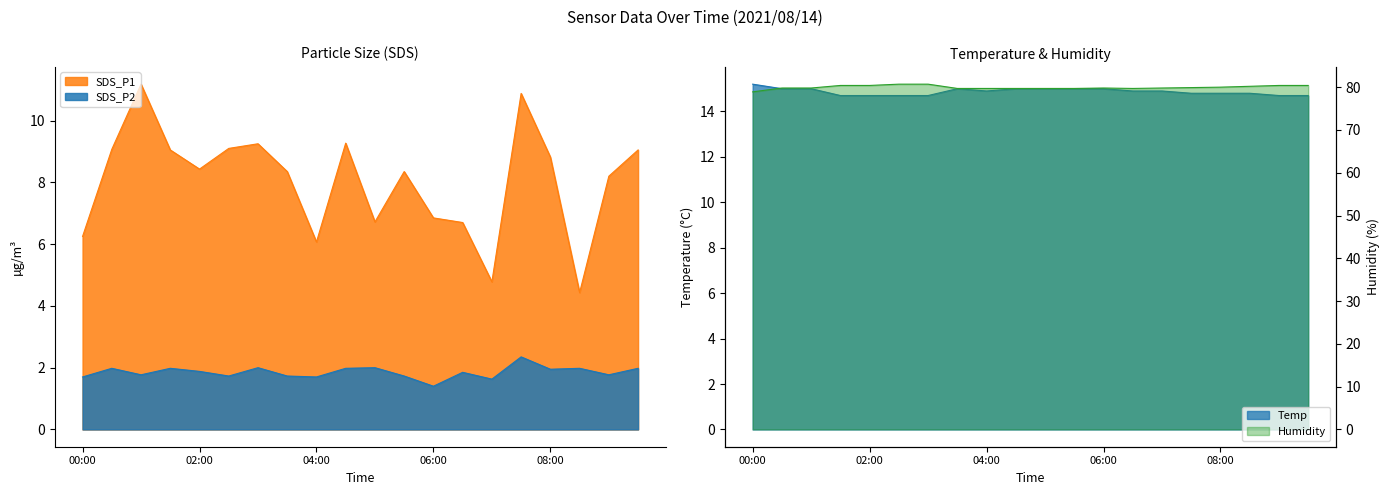

True or false: SDS_P1 and Humidity intersect in this chart.

False